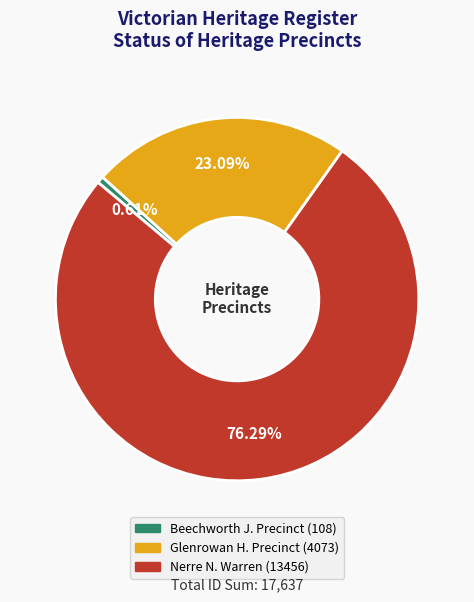

Is there a majority slice in this chart?

Yes